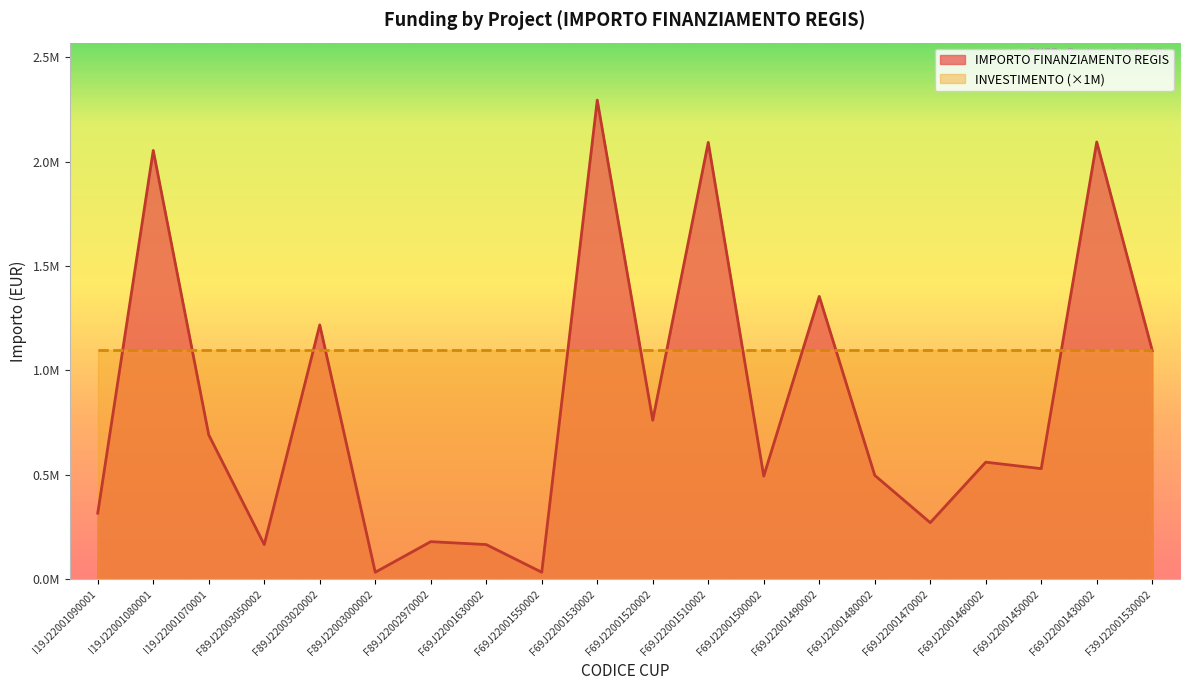

Which has a higher value, F69J22001460002 or I19J22001090001?

F69J22001460002